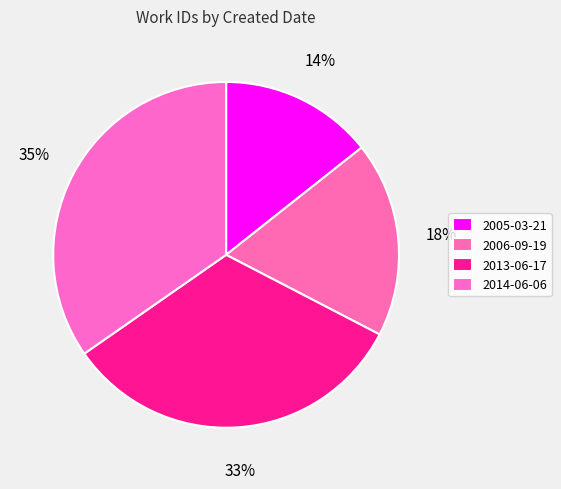

Count the number of slices in the pie.

4